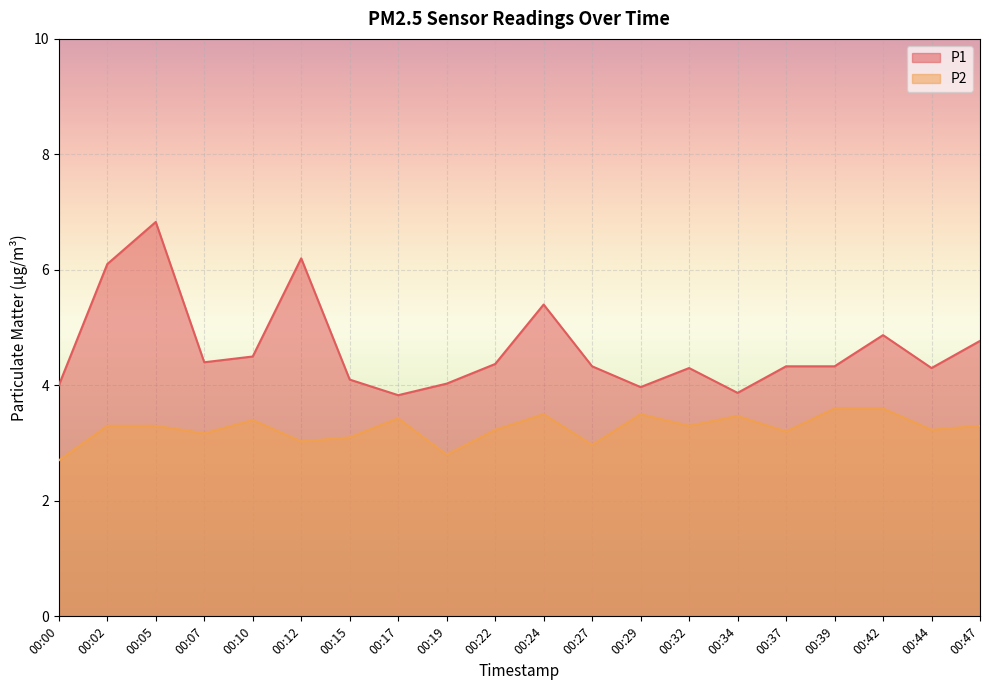

Where is the first local minimum for P2?

00:07